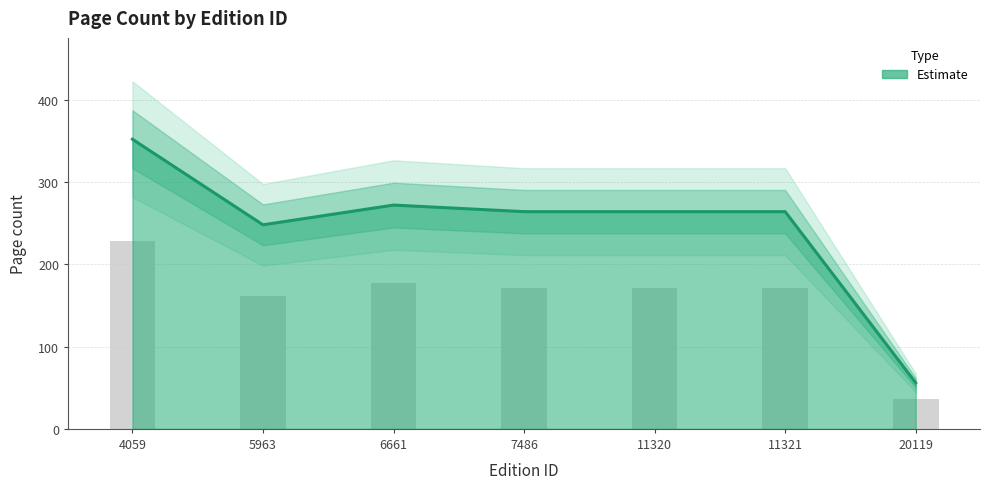

What is the maximum value shown in the chart?

228.8